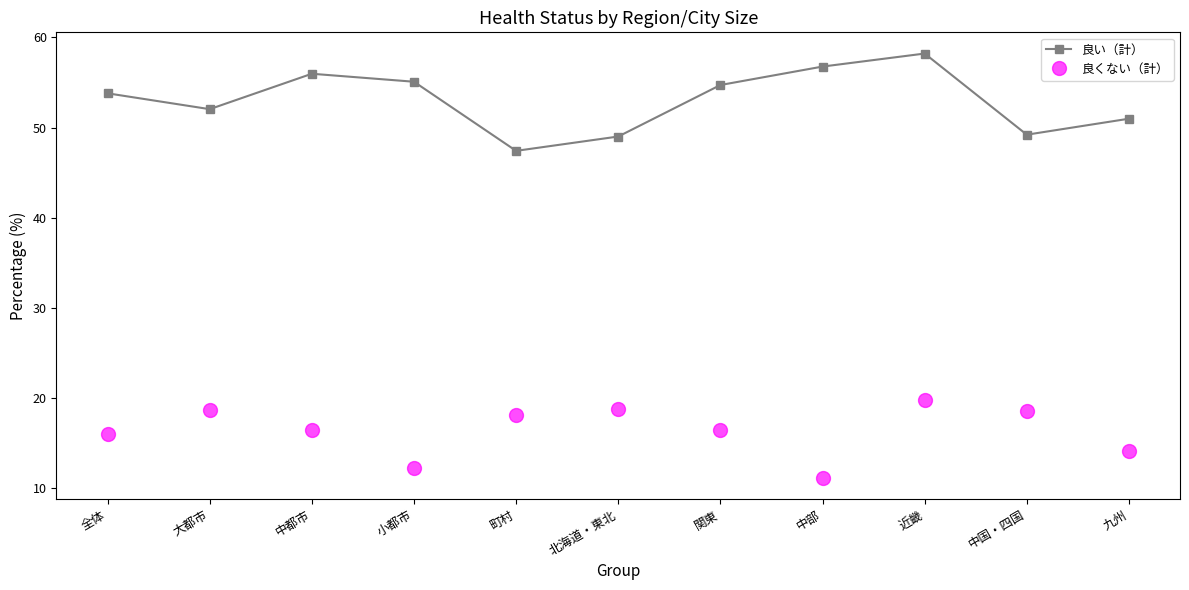

Which series has the widest spread of values?

良い（計）